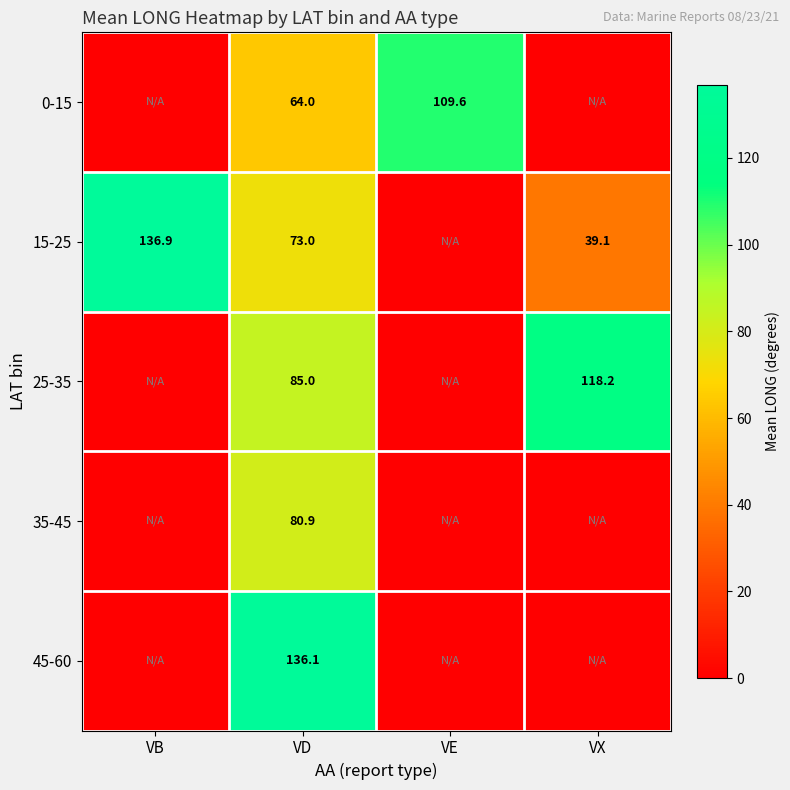

What is the difference between the highest and lowest values at VB?

136.9